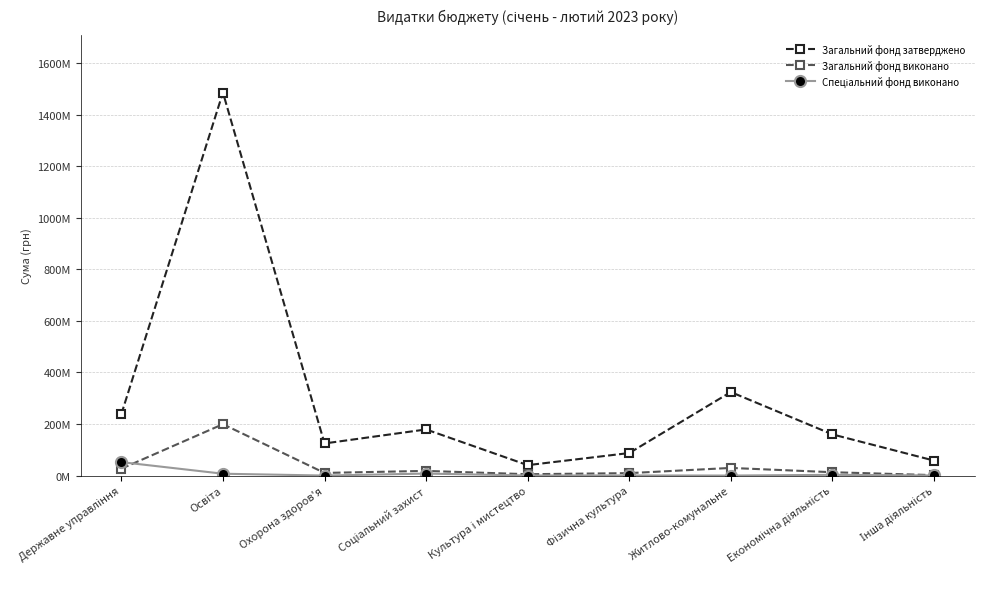

Is this an area chart (filled region under the line)?

No